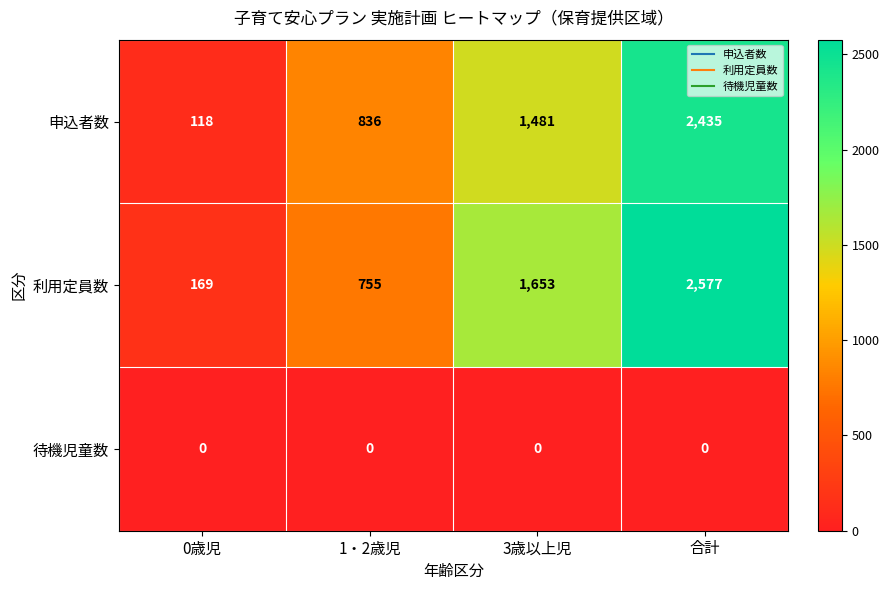

Which series changed the most between 0歳児 and 3歳以上児?

利用定員数